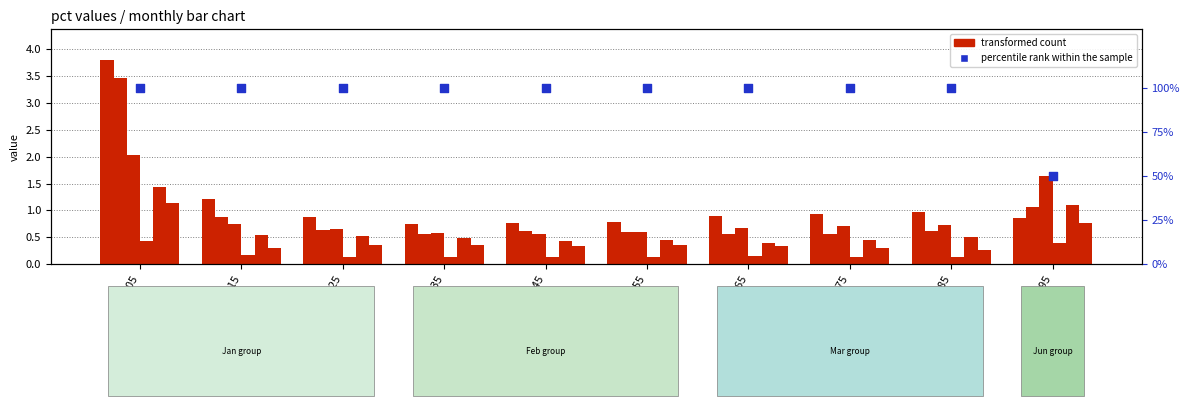

At which category is the sum across all series the highest?

pct05